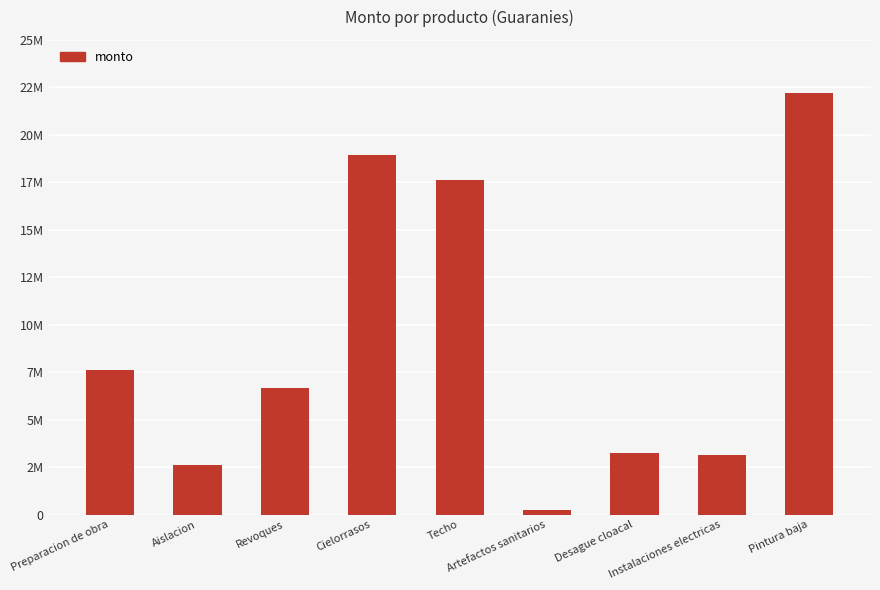

Reading right to left, what are all the values shown in this chart?

Pintura baja=22210645	Instalaciones electricas=3133333	Desague cloacal=3239497	Artefactos sanitarios=260000	Techo=17599975	Cielorrasos=18947855	Revoques=6661304	Aislacion=2608000	Preparacion de obra=7641491